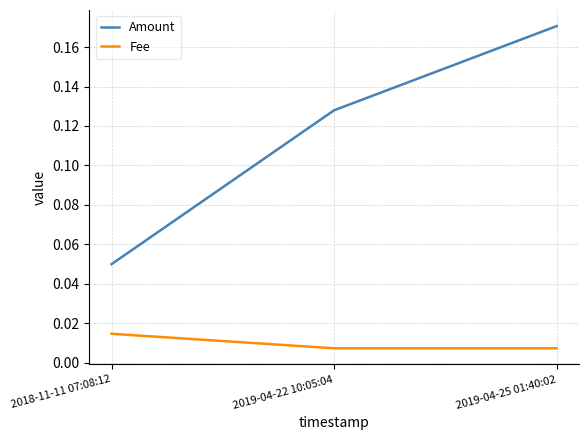

At how many categories does at least one series exceed 0?

3